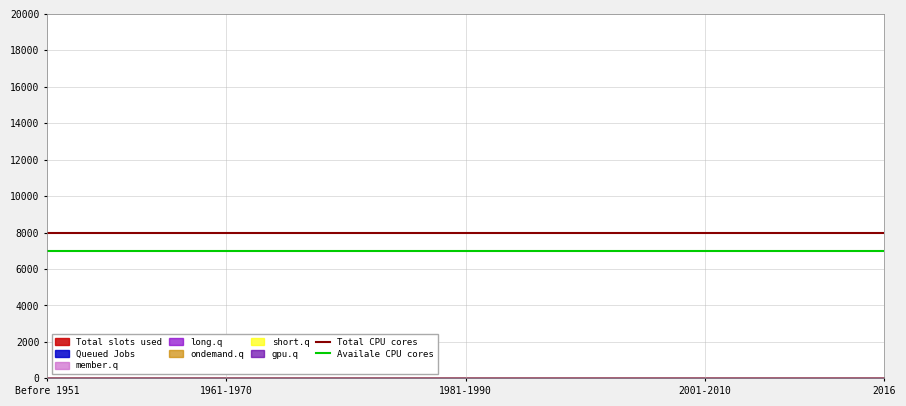

What is the sum of the Availale CPU cores values at 1961-1970 and Before 1951?

14000